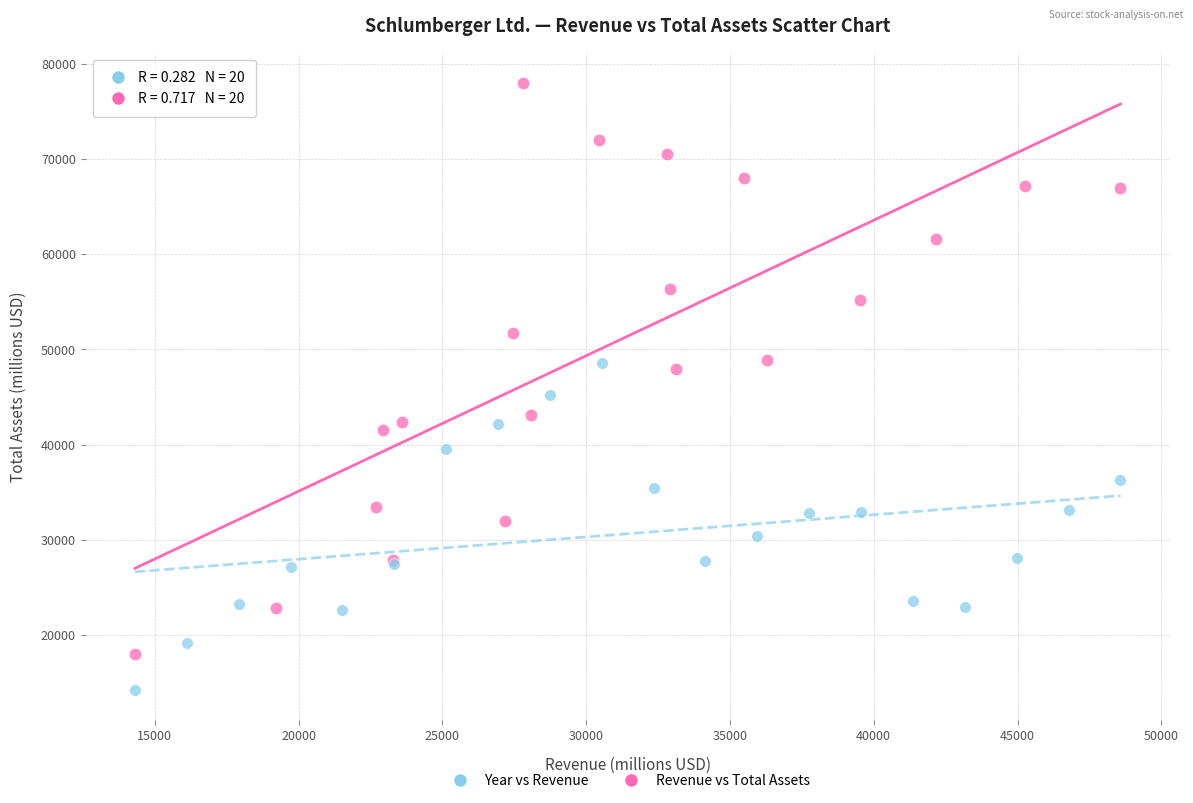

What are all the series names shown in the legend?

Year vs Revenue, Revenue vs Total Assets